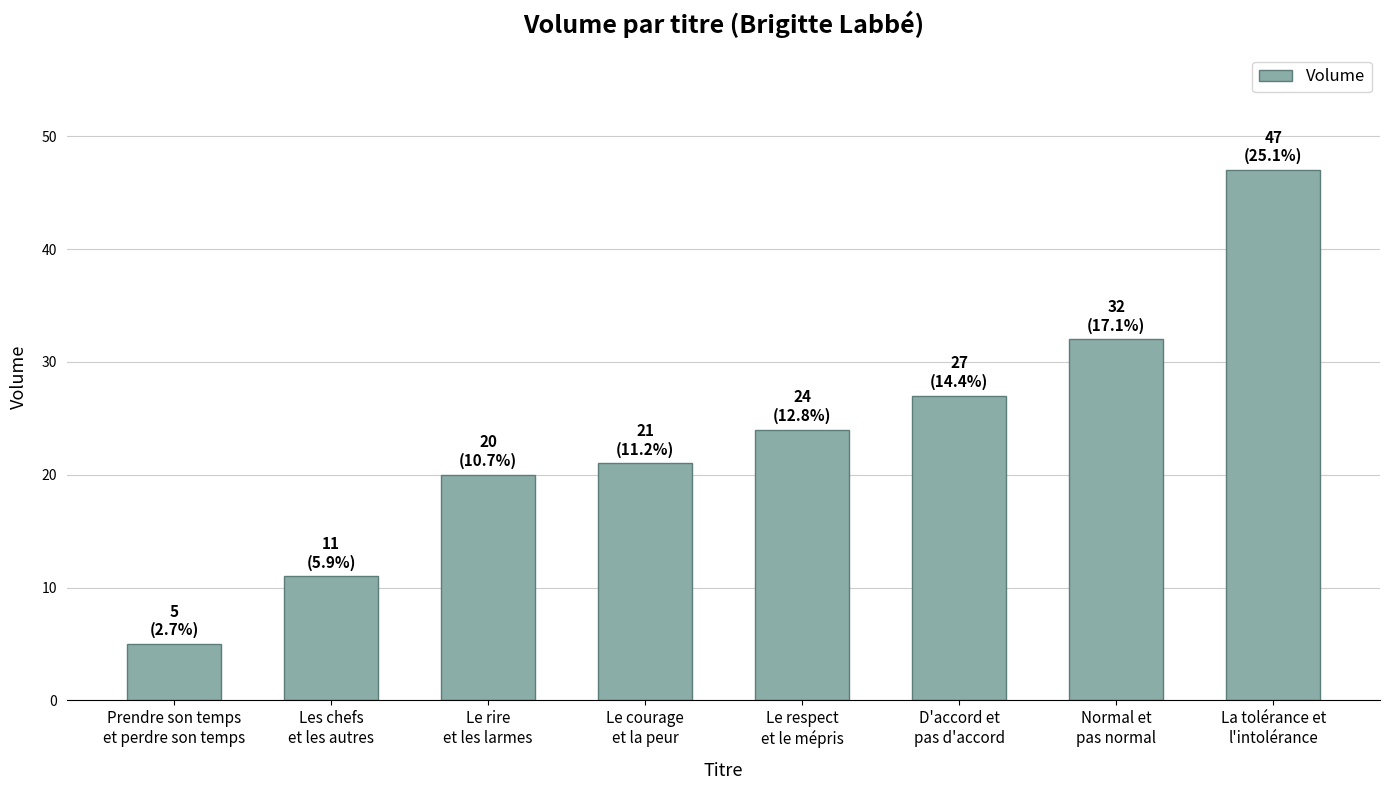

How many categories are shown in the chart?

8